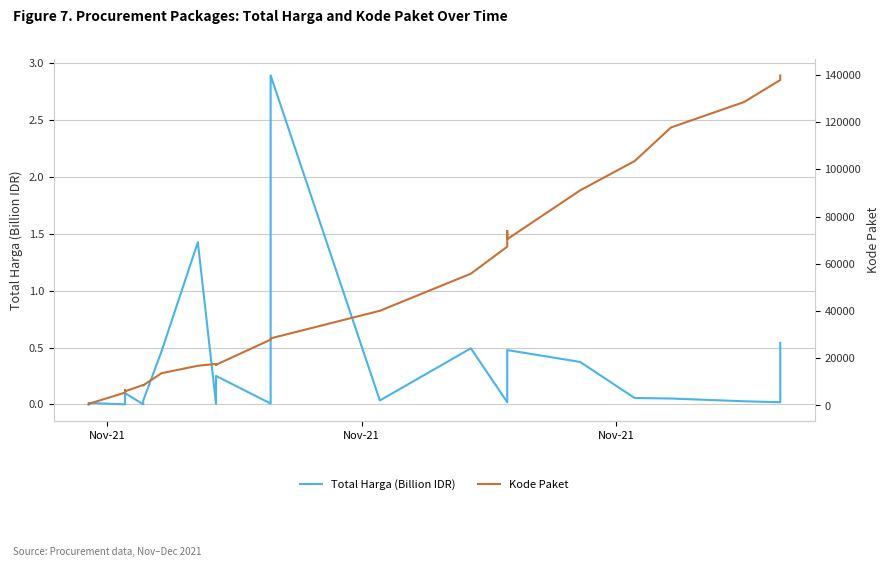

What is the spread (max minus min) of values at Nov-21?

464.0